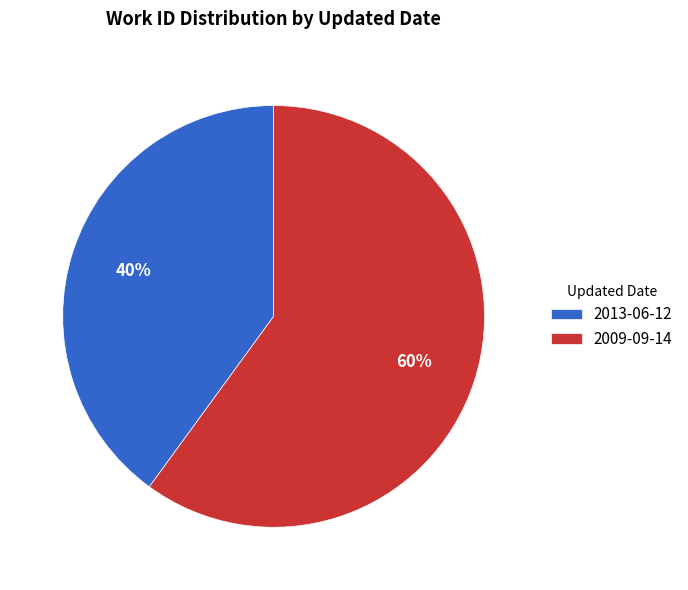

To the nearest percent, what is the average slice percentage?

50%